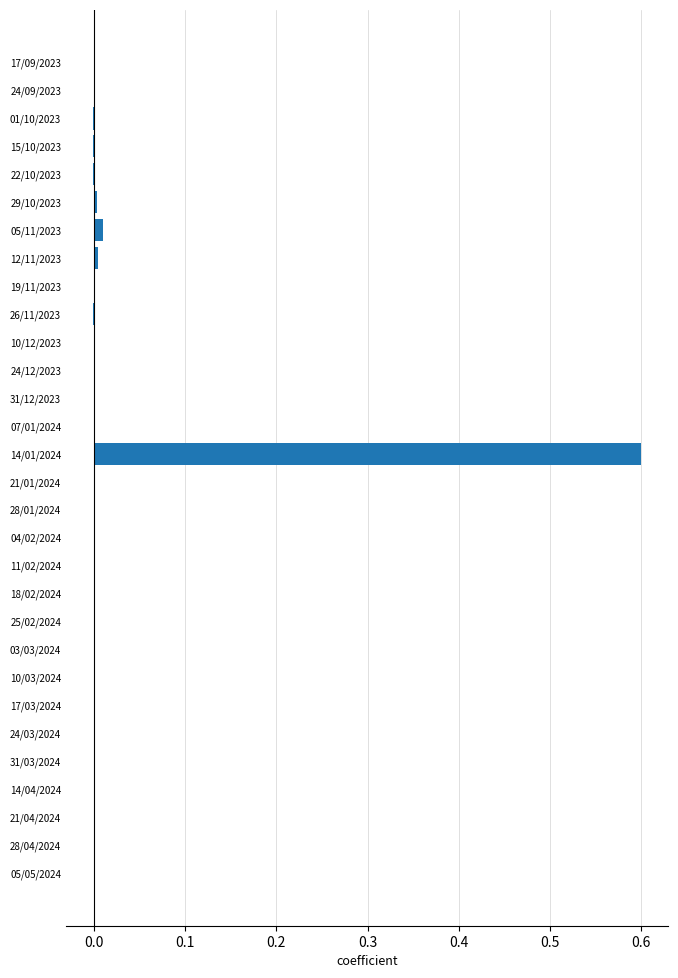

What is the sum of all values?

0.6